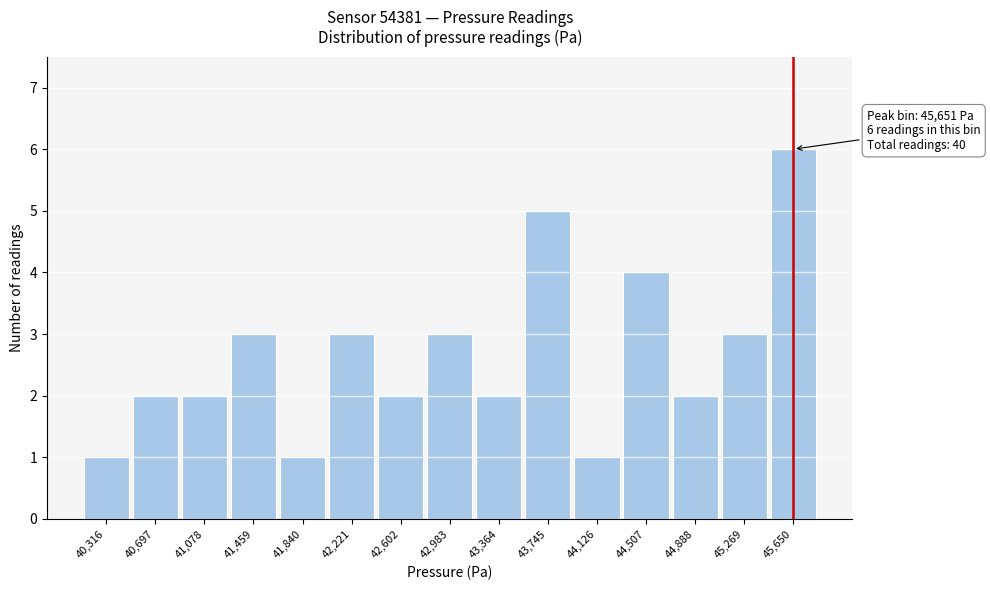

Over which range of the x-axis is the bar tallest?

45450 to 45850